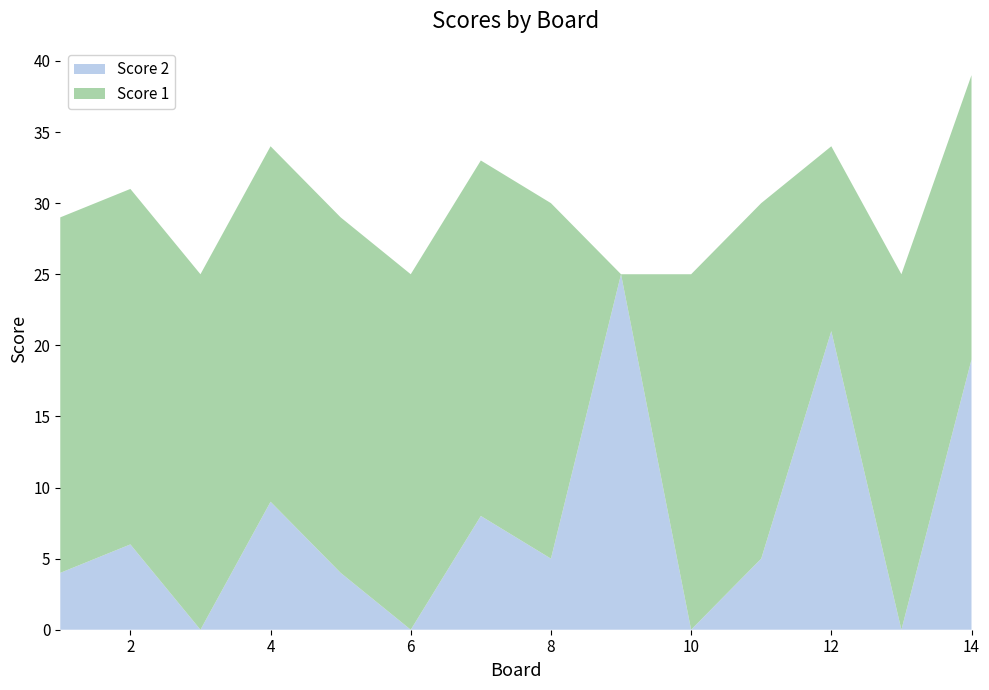

Reading right to left, extract all data points from this chart.

Score 2: 19	0	21	5	0	25	5	8	0	4	9	0	6	4
Score 1: 20	25	13	25	25	0	25	25	25	25	25	25	25	25